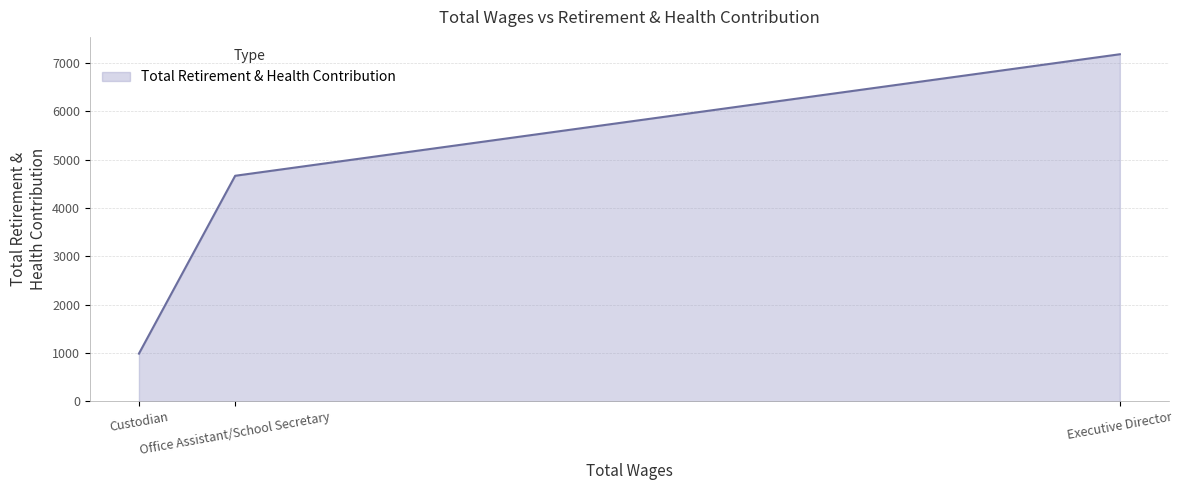

What is the difference between the values at Custodian and Office Assistant/School Secretary?

3678